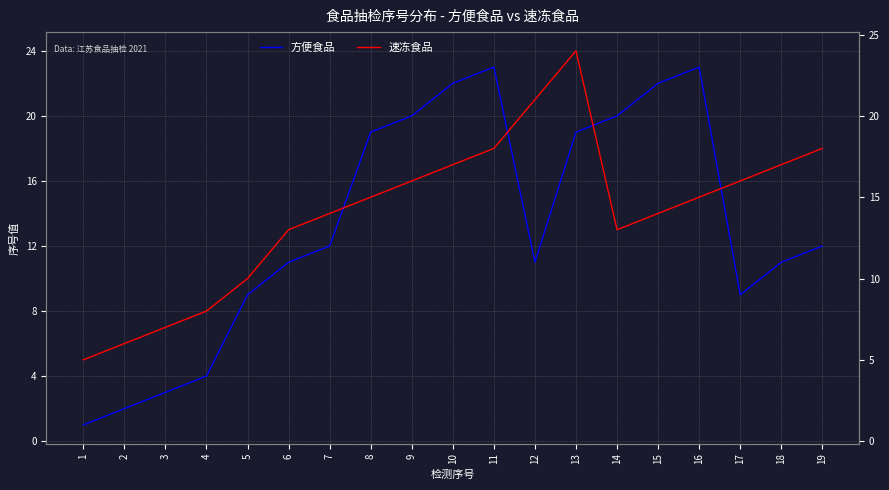

In 方便食品, how many points are higher than both neighbors (excluding endpoints)?

2